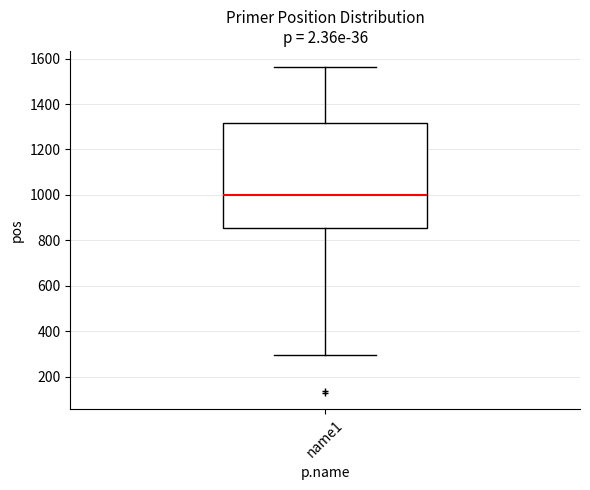

Where does the median line of the box for name1 sit on the y-axis? The values are not printed on the chart, so give them approximately, as read against the axis.

1000